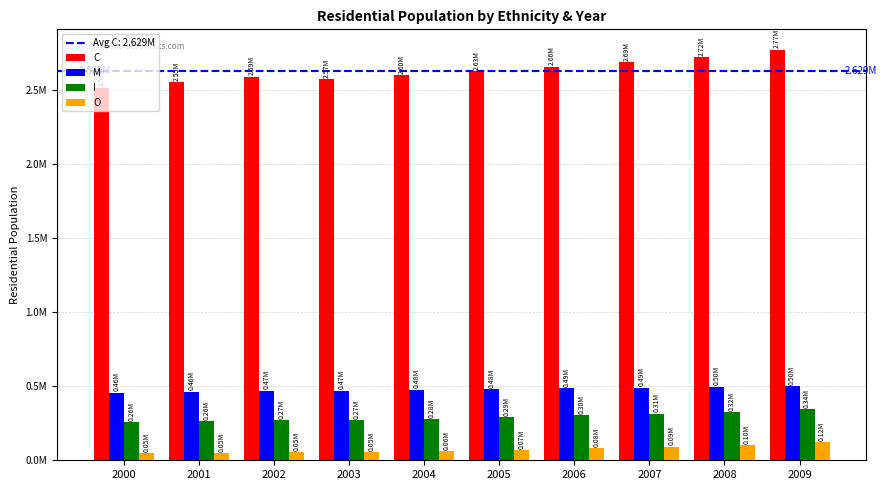

How many data points in C are above 2626723?

4